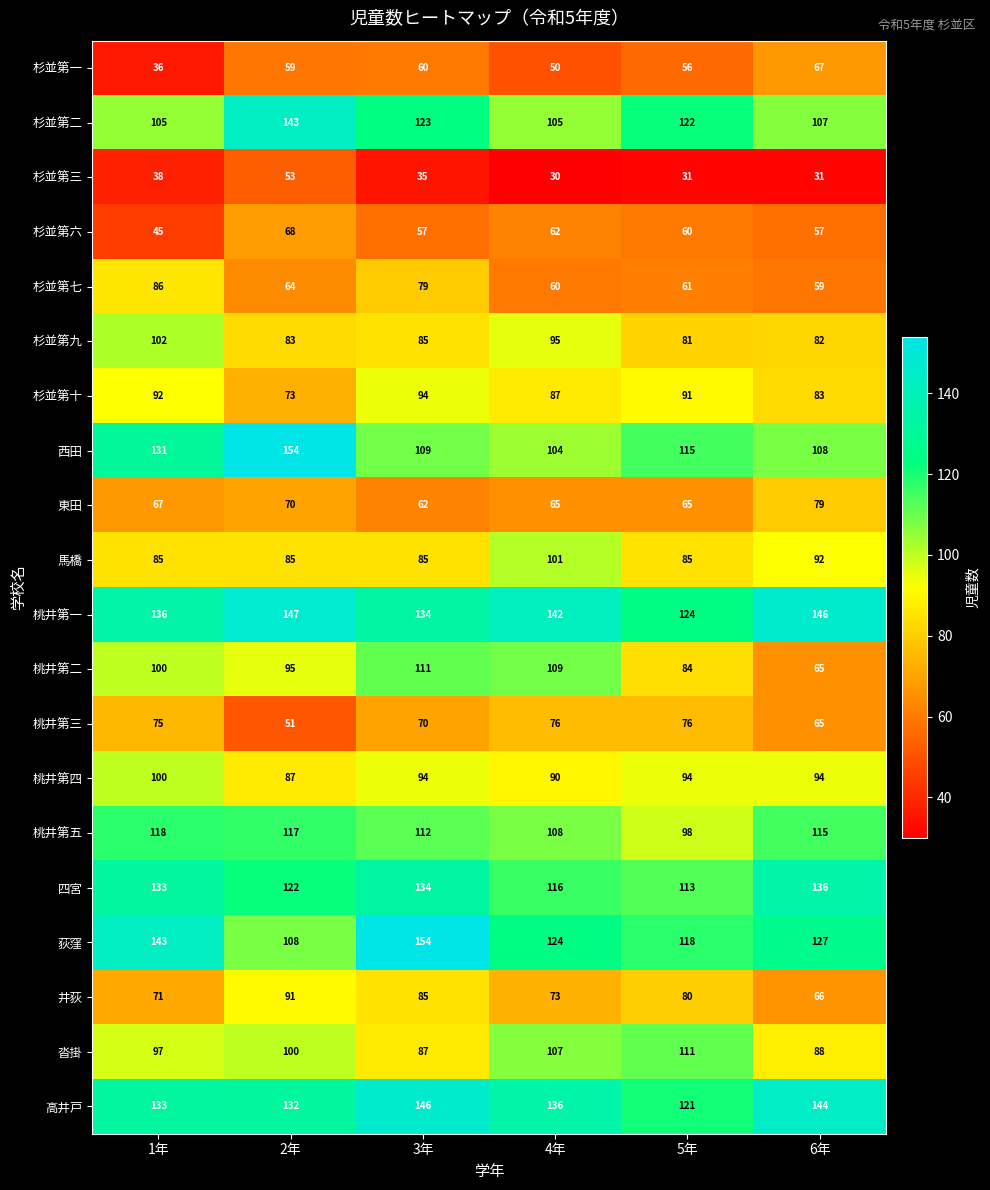

At how many categories does at least one series exceed 79?

6